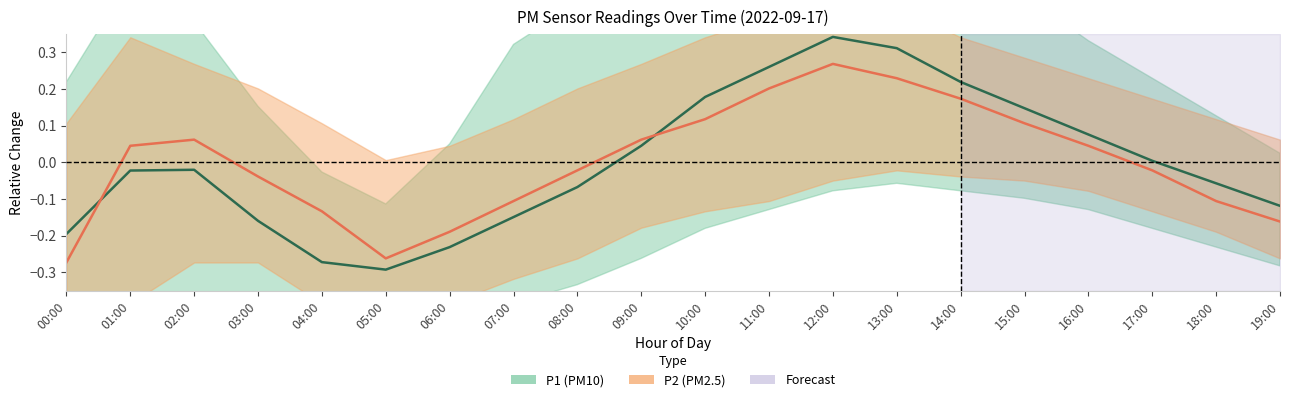

Reading left to right, extract all data points from this chart.

P1 midline: -0.2	-0.0	-0.0	-0.2	-0.3	-0.3	-0.2	-0.1	-0.1	0.0	0.2	0.3	0.3	0.3	0.2	0.1	0.1	0.0	-0.1	-0.1
P2 midline: -0.3	0.0	0.1	-0.0	-0.1	-0.3	-0.2	-0.1	-0.0	0.1	0.1	0.2	0.3	0.2	0.2	0.1	0.0	-0.0	-0.1	-0.2